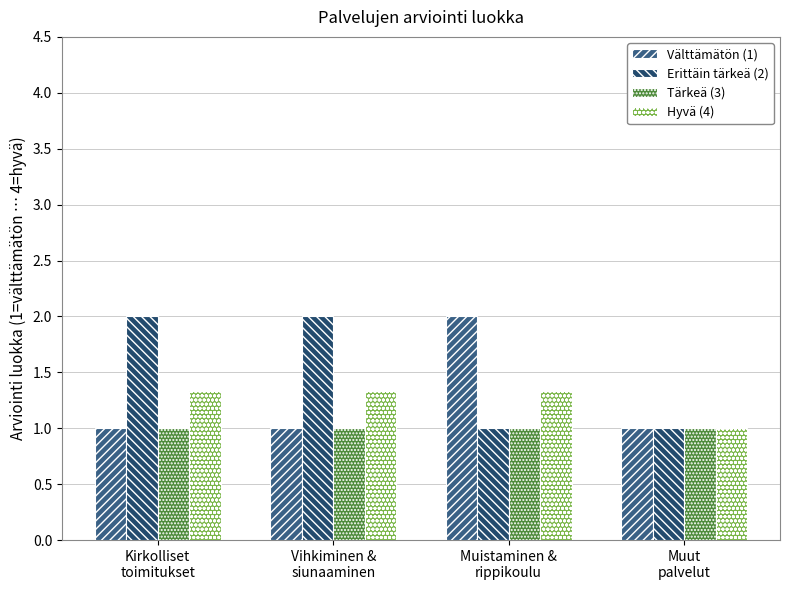

Is the value of Hyvä (4) at Muistaminen &
rippikoulu greater than the value of Tärkeä (3) at Muut
palvelut?

Yes